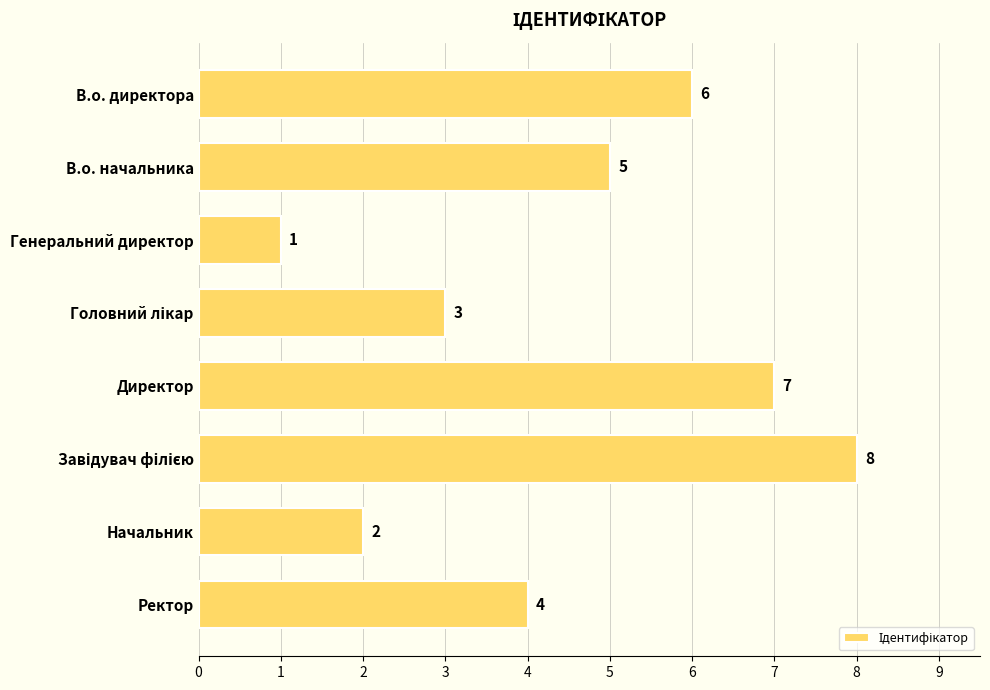

How many values are below 5?

4